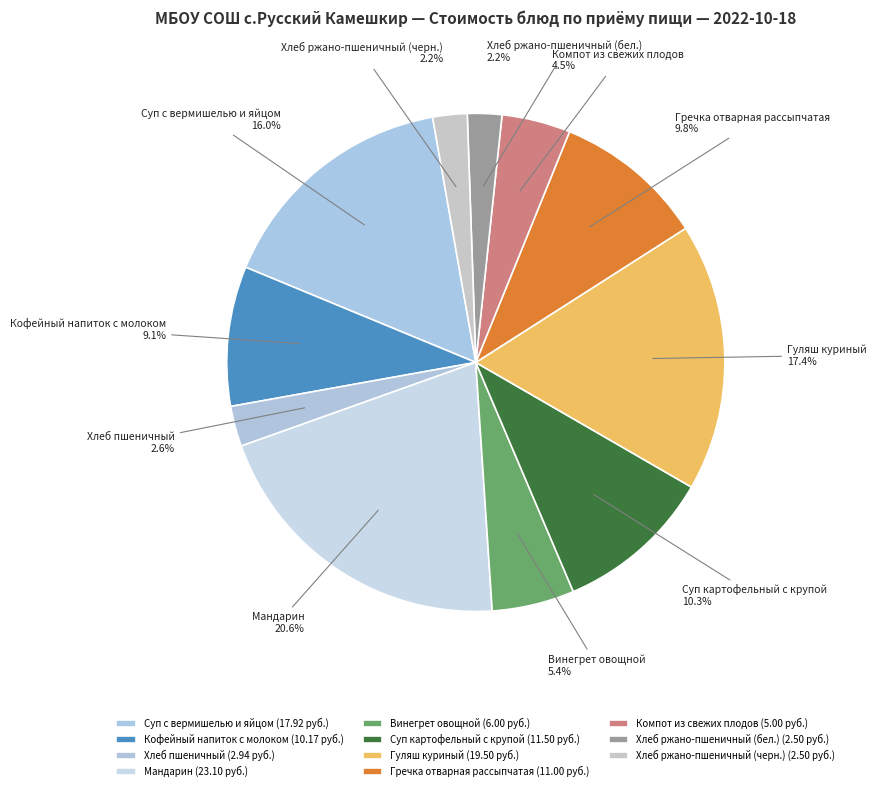

What portion of the pie excludes Кофейный напиток с молоком?

90.9%